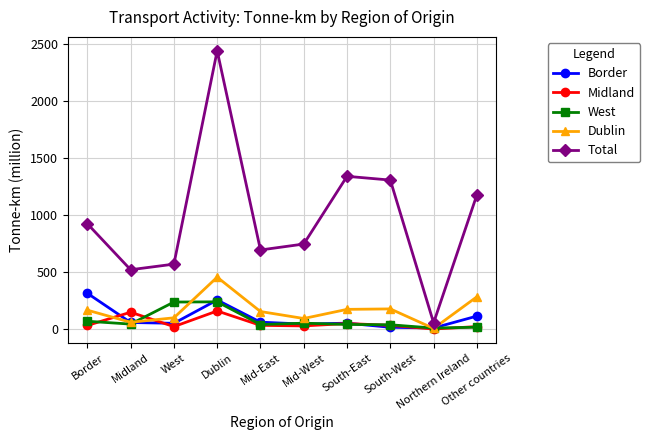

How many data points in Total are less than 924?

5